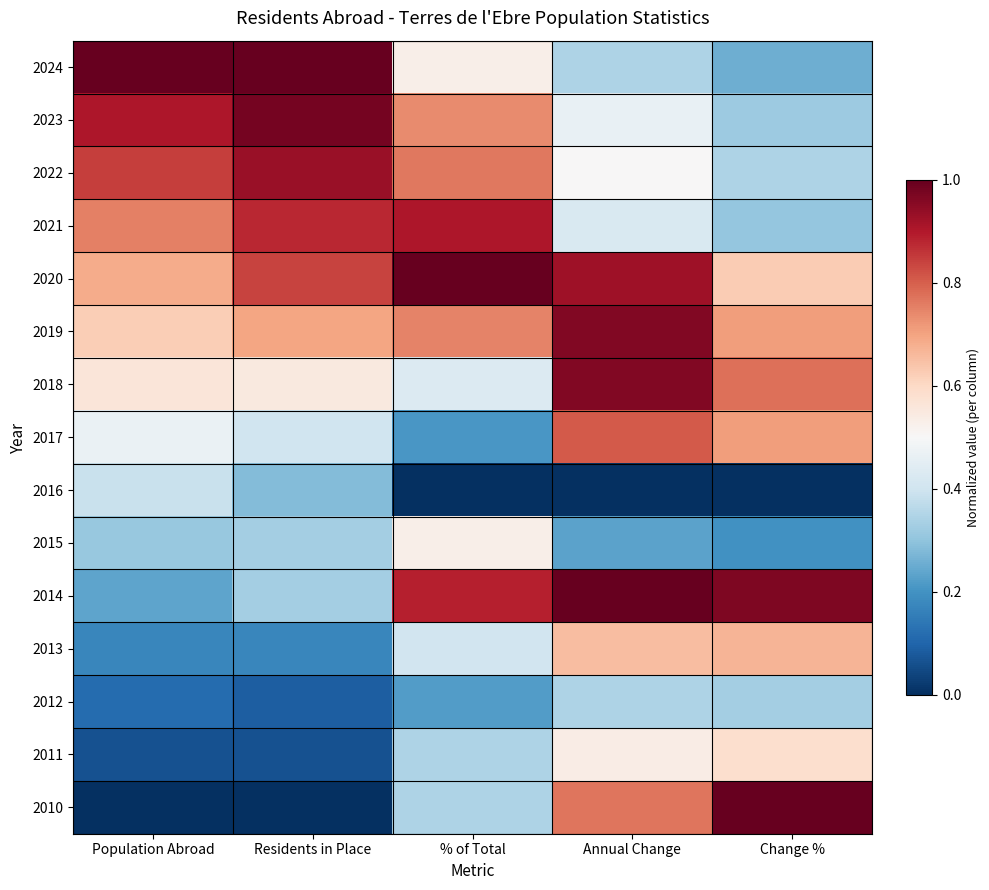

List the series in order of their peak value, highest first.

2024, 2020, 2014, 2010, 2023, 2019, 2018, 2022, 2021, 2017, 2013, 2011, 2015, 2016, 2012